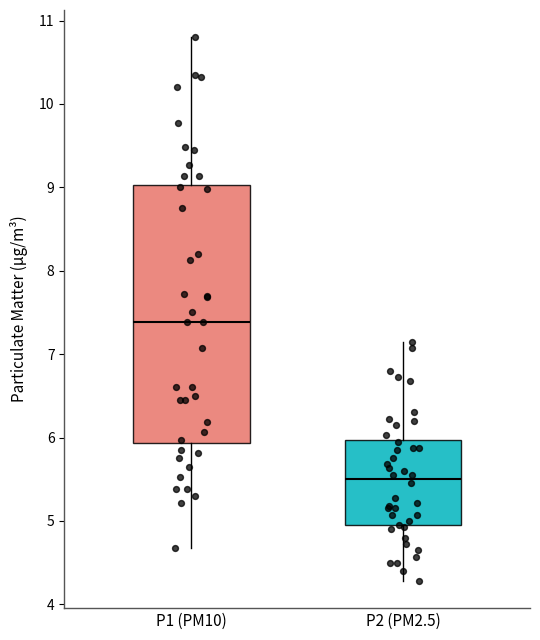

Reading left to right, transcribe this box plot: for each box, give where its median line is, the range the box spans, and where its two whiskers end, as read against the y-axis. The values are not printed on the chart, so give them approximately, as read against the axis.

P1 (PM10): median 7.4, box 5.9 to 9.0, whiskers 4.7 to 10.8
P2 (PM2.5): median 5.5, box 4.9 to 6.0, whiskers 4.3 to 7.2